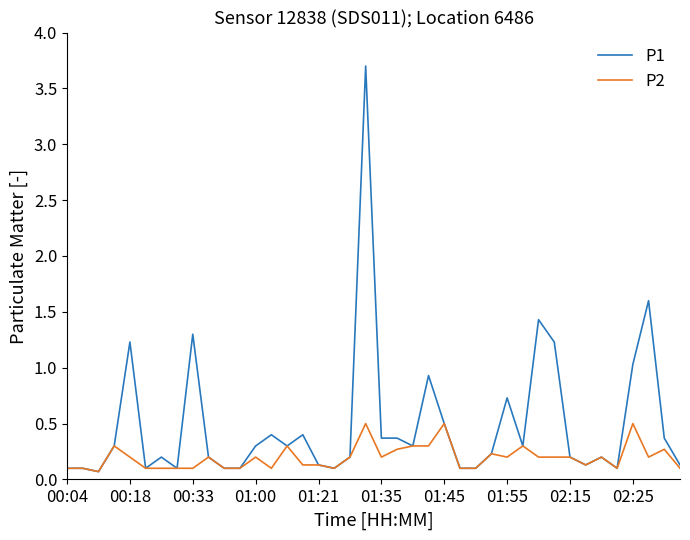

Reading left to right, extract all data points from this chart.

P1: 0.1	0.1	0.1	0.3	1.2	0.1	0.2	0.1	1.3	0.2	0.1	0.1	0.3	0.4	0.3	0.4	0.1	0.1	0.2	3.7	0.4	0.4	0.3	0.9	0.5	0.1	0.1	0.2	0.7	0.3	1.4	1.2	0.2	0.1	0.2	0.1	1.0	1.6	0.4	0.1
P2: 0.1	0.1	0.1	0.3	0.2	0.1	0.1	0.1	0.1	0.2	0.1	0.1	0.2	0.1	0.3	0.1	0.1	0.1	0.2	0.5	0.2	0.3	0.3	0.3	0.5	0.1	0.1	0.2	0.2	0.3	0.2	0.2	0.2	0.1	0.2	0.1	0.5	0.2	0.3	0.1